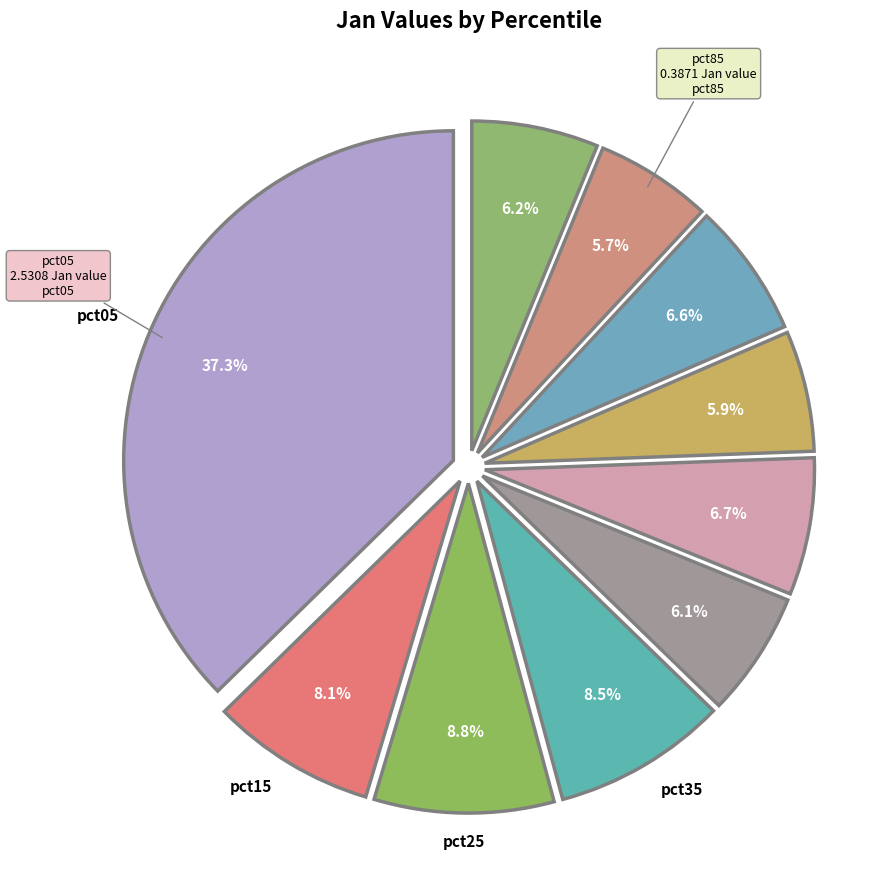

How many slices are in this pie chart?

10